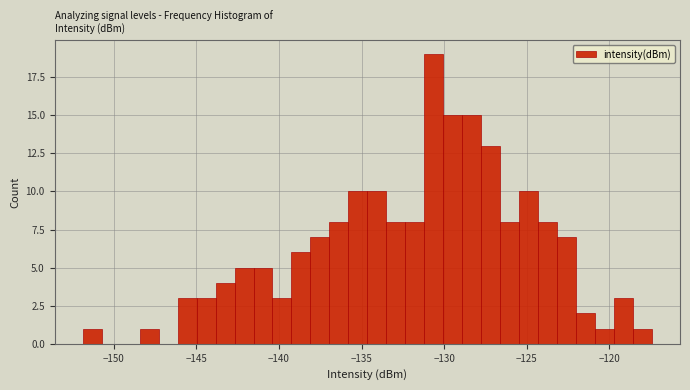

Read against the x-axis, roughly where is the centre of the tallest bar?

-130.5